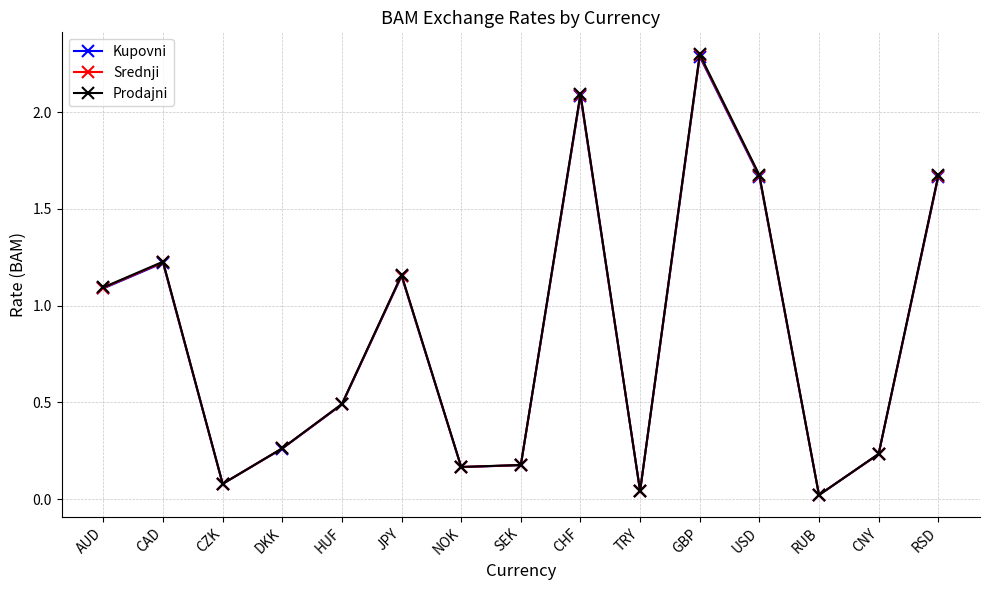

Read the Kupovni value at CHF.

2.1